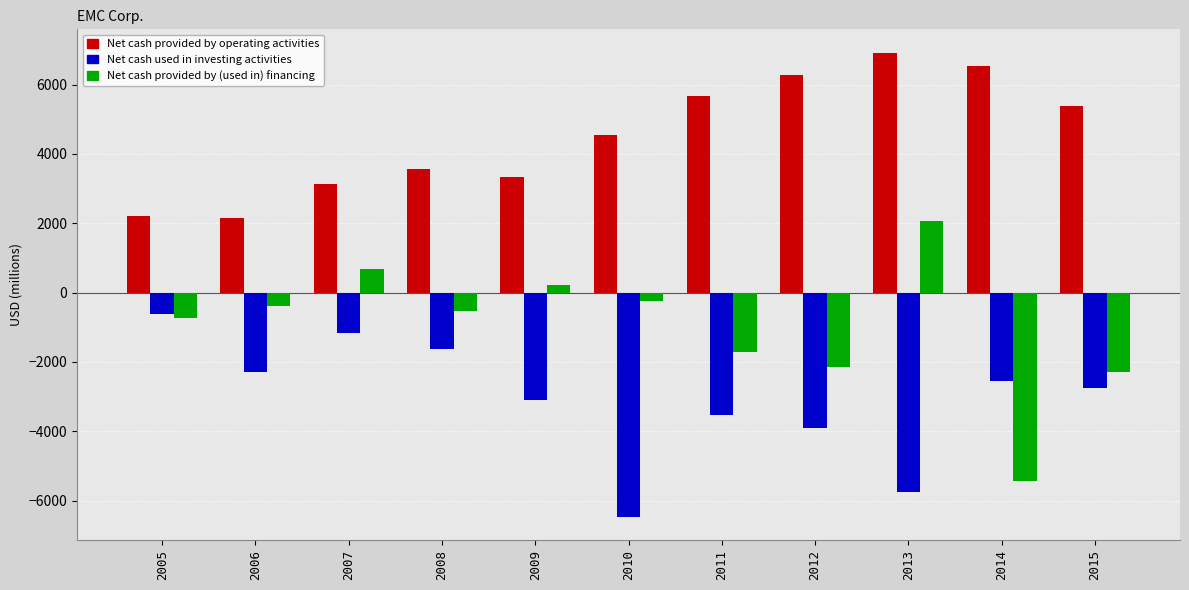

List the series in order of their peak value, lowest first.

Net cash used in investing activities, Net cash provided by (used in) financing, Net cash provided by operating activities